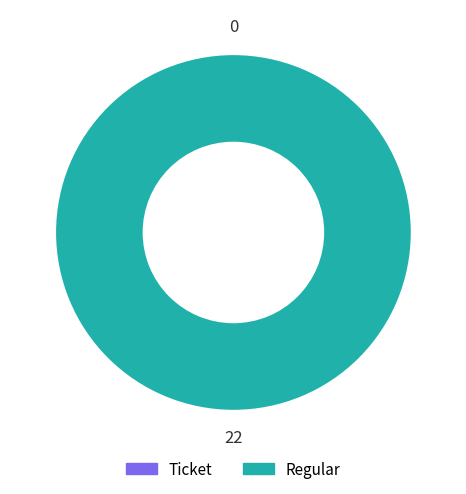

Rank the categories by value from lowest to highest.

Ticket, Regular